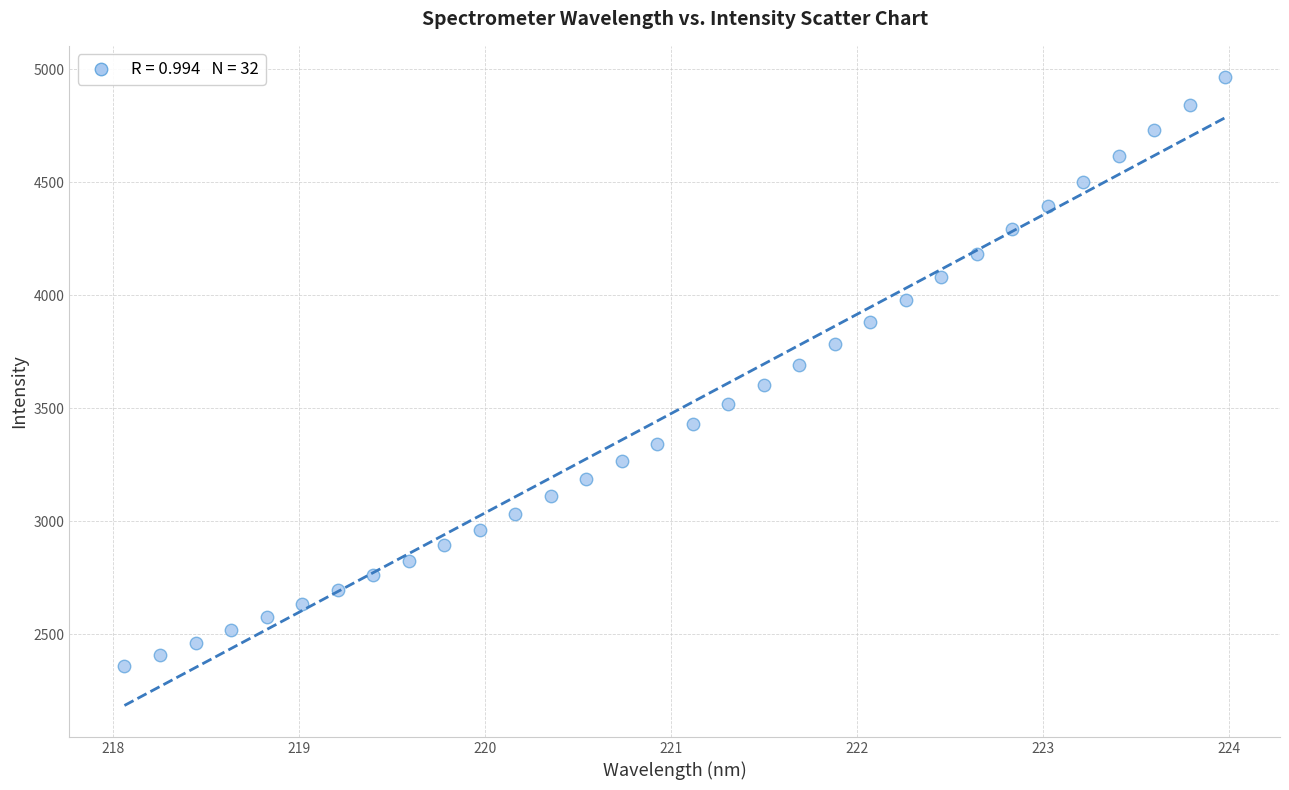

What is the range of X values (max minus min)?

5.9